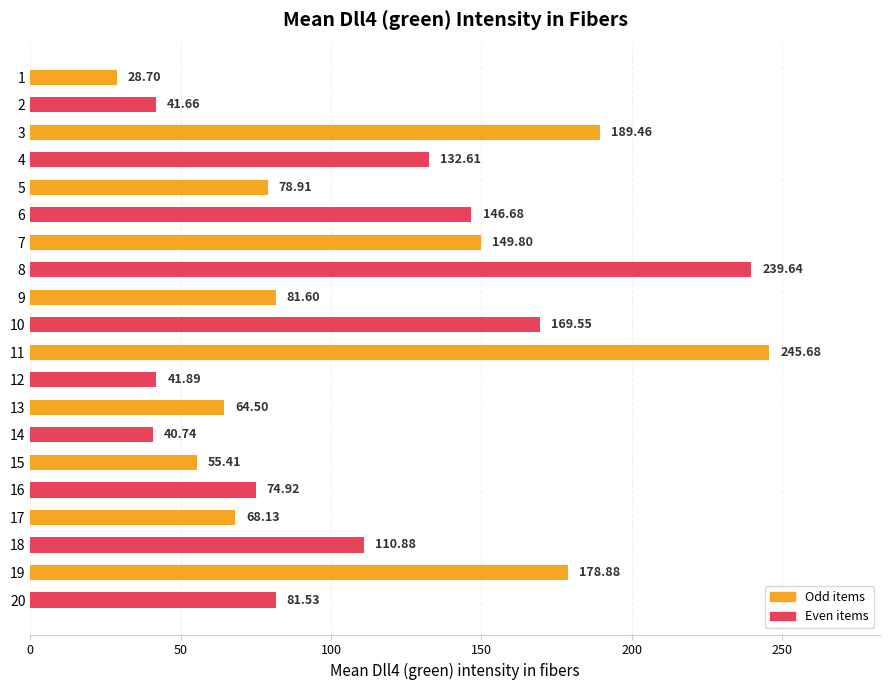

Which has a higher value, 9 or 3?

3